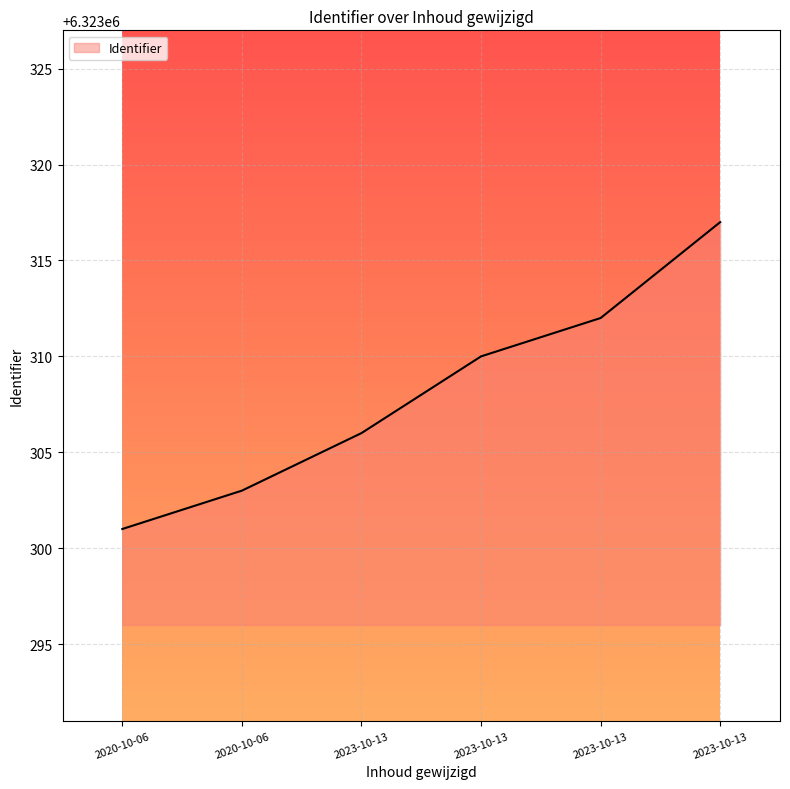

Between 2023-10-13 and 2020-10-06, which is larger?

2023-10-13